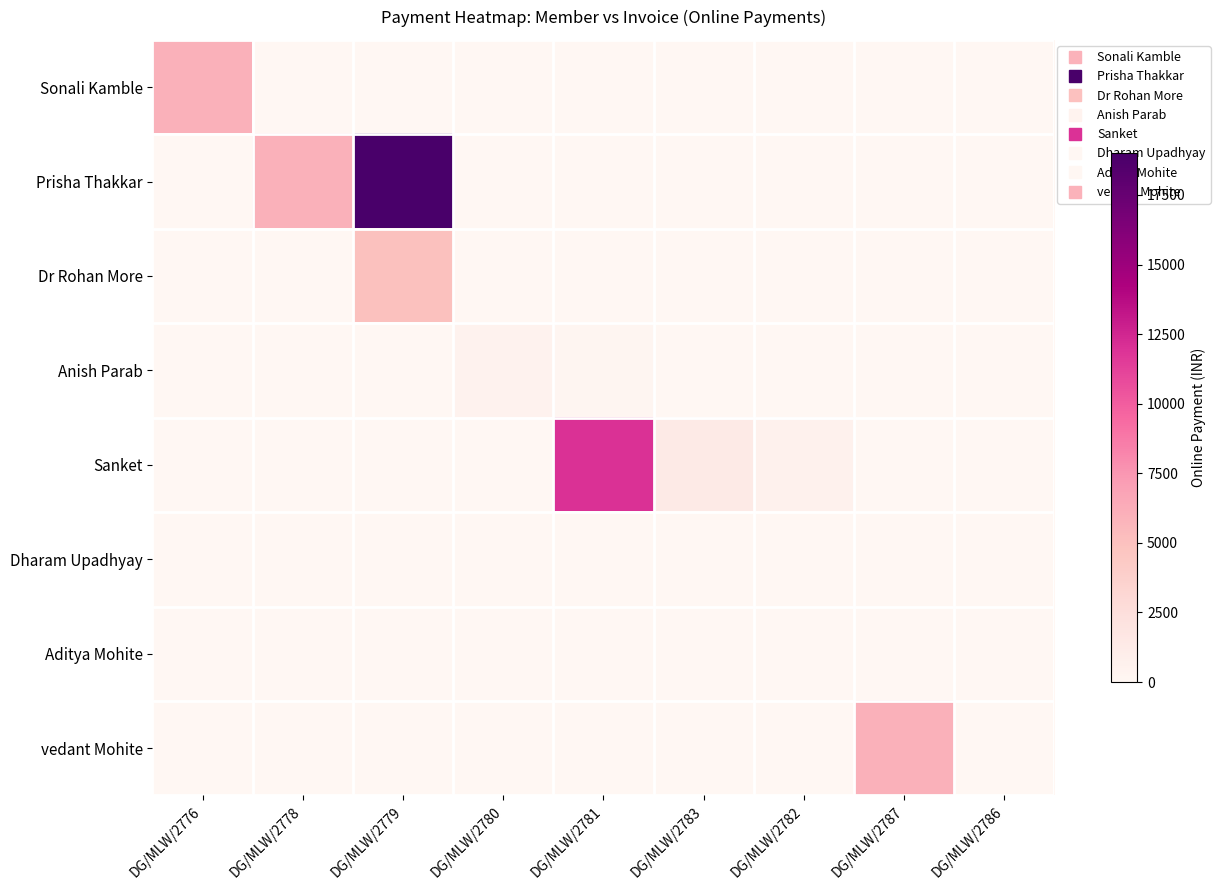

At which category is the sum across all series the highest?

DG/MLW/2779